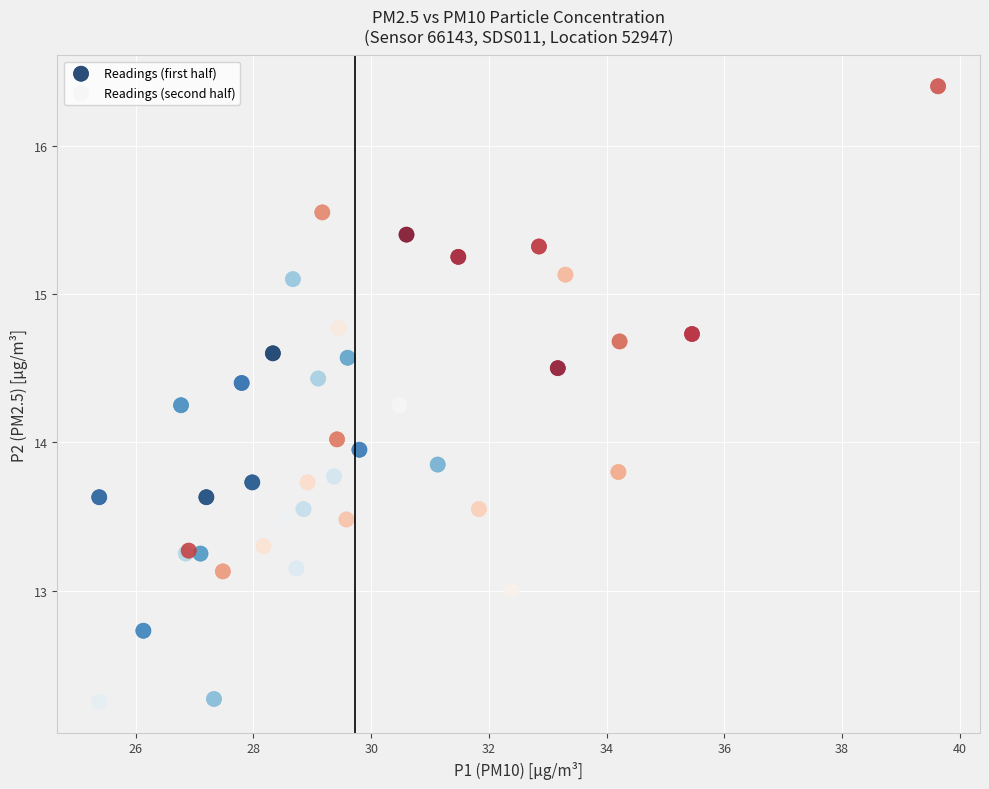

Which series has the widest spread of Y values?

Readings (second half)